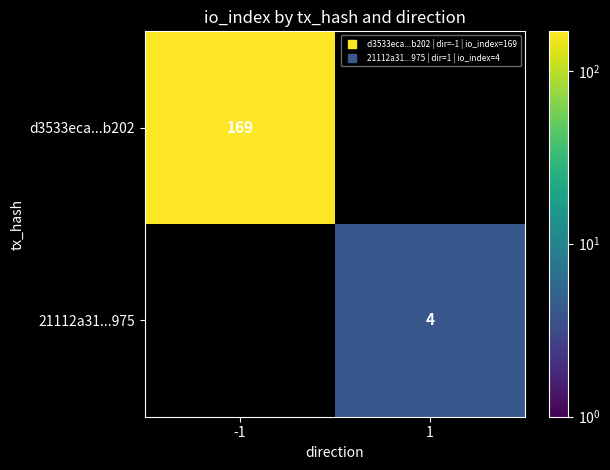

List the series in order of their peak value, highest first.

d3533eca...b202, 21112a31...975